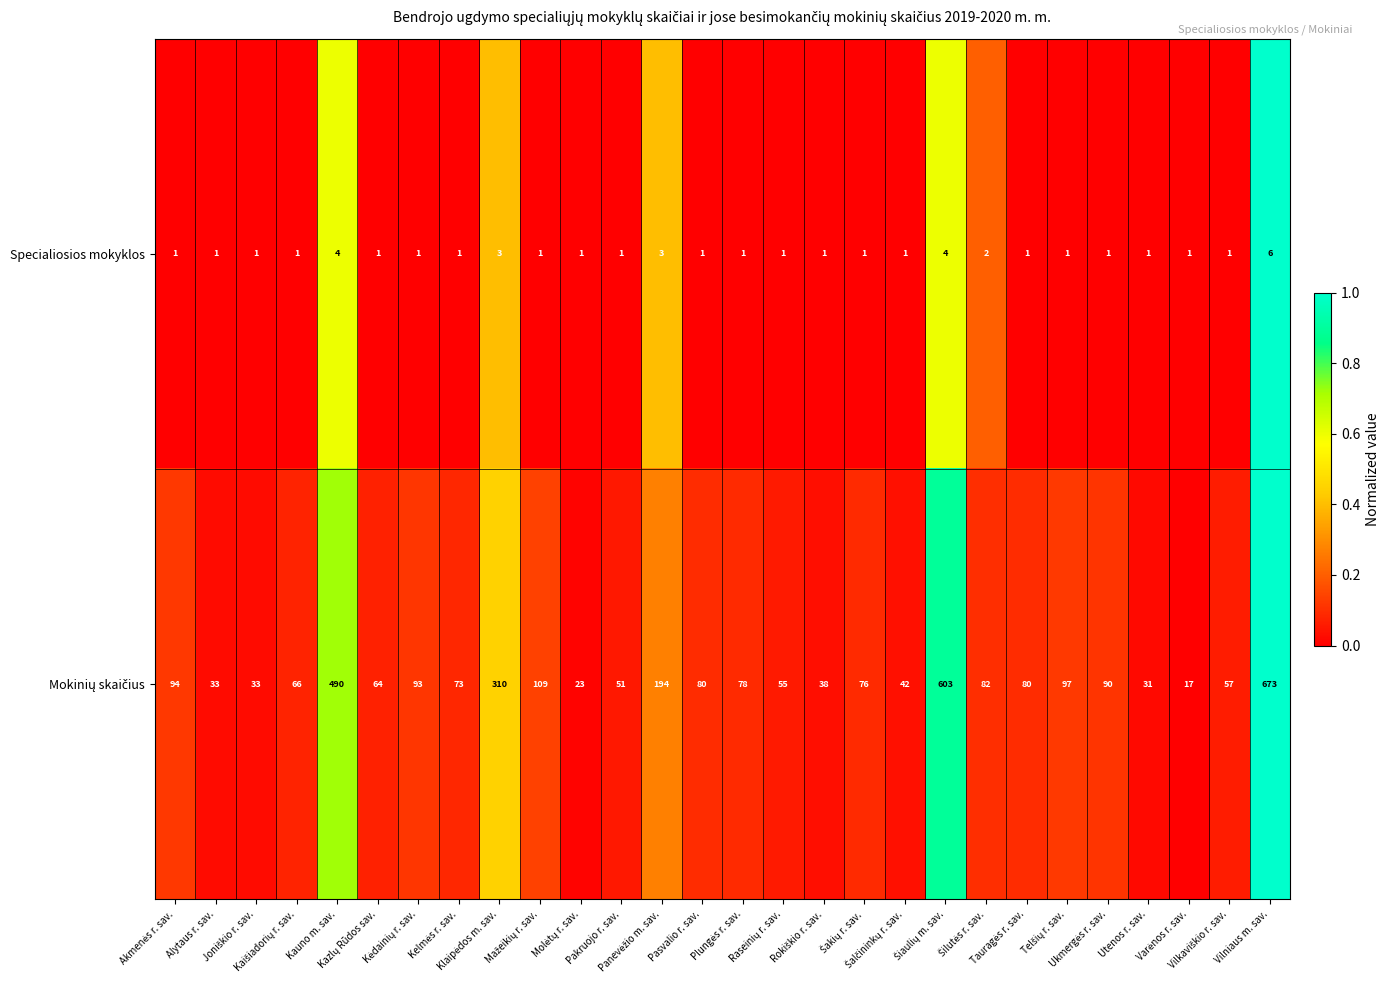

What is the maximum value for Specialiosios mokyklos?

6